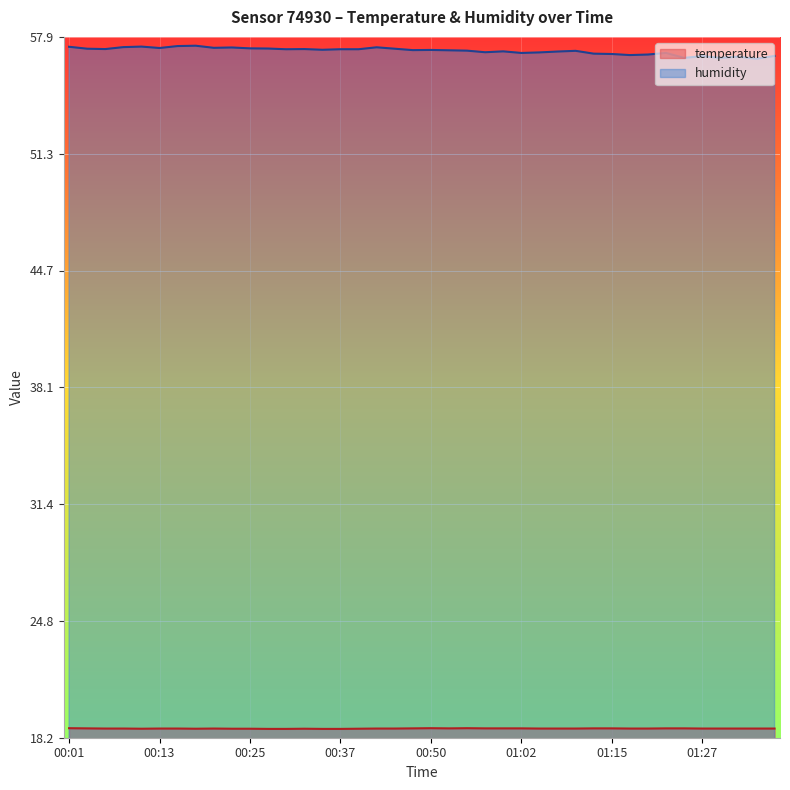

At which category is the sum across all series the highest?

00:18